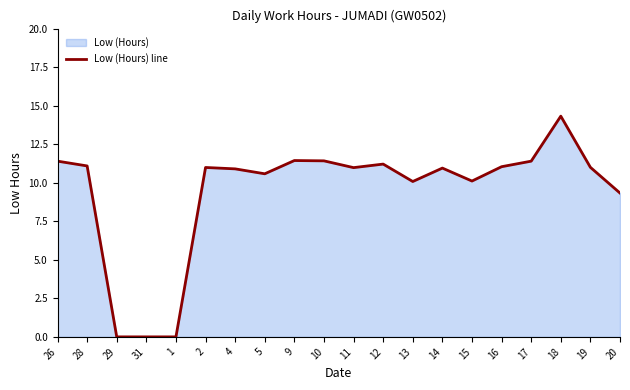

Does the chart have visible grid lines?

No